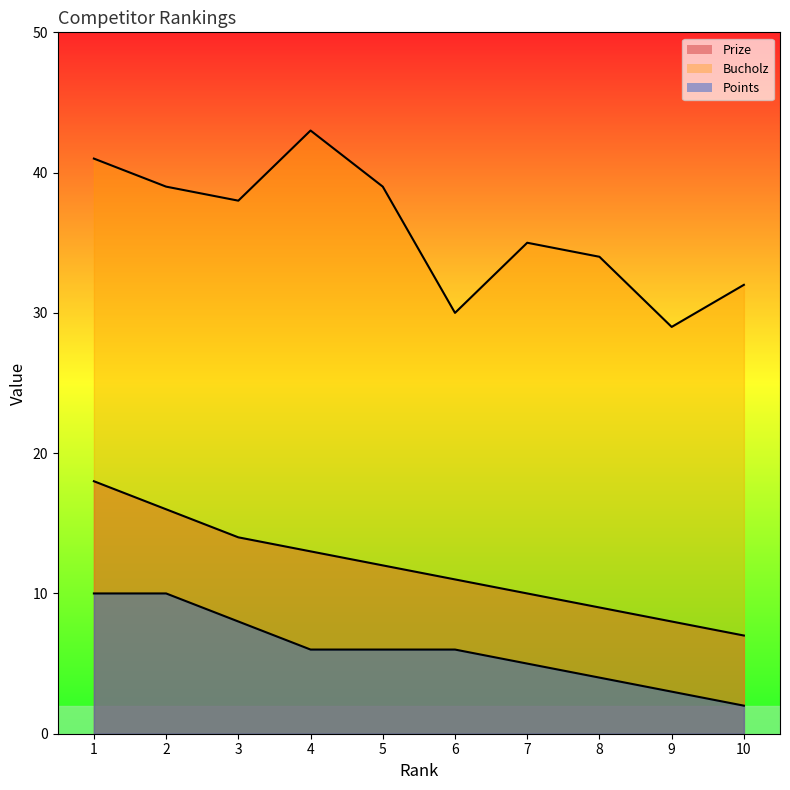

Which category has the highest value across all series?

4